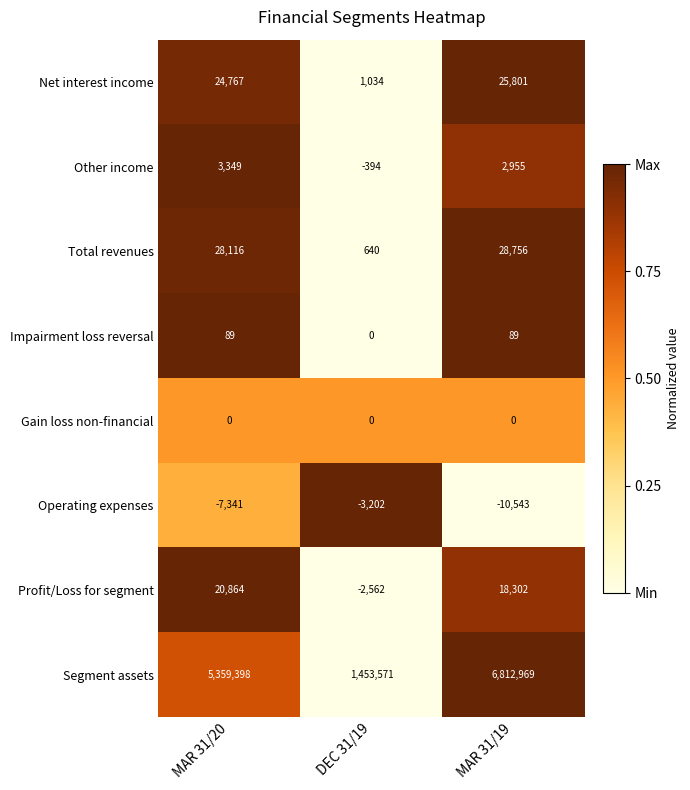

What is the total value across all series at DEC 31/19?

1449087